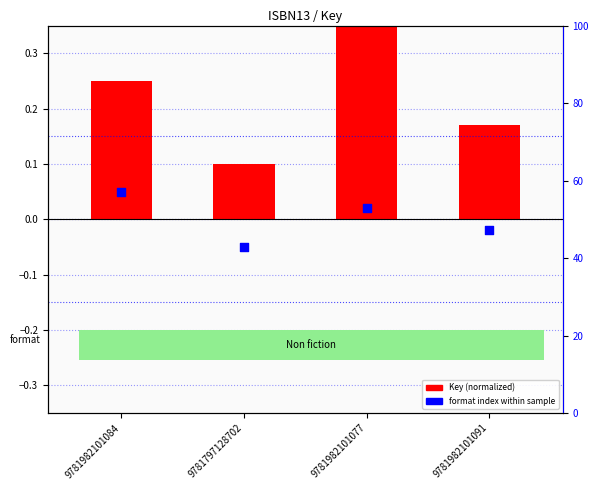

What are all the series names shown in the legend?

Key (normalized), Format index within sample